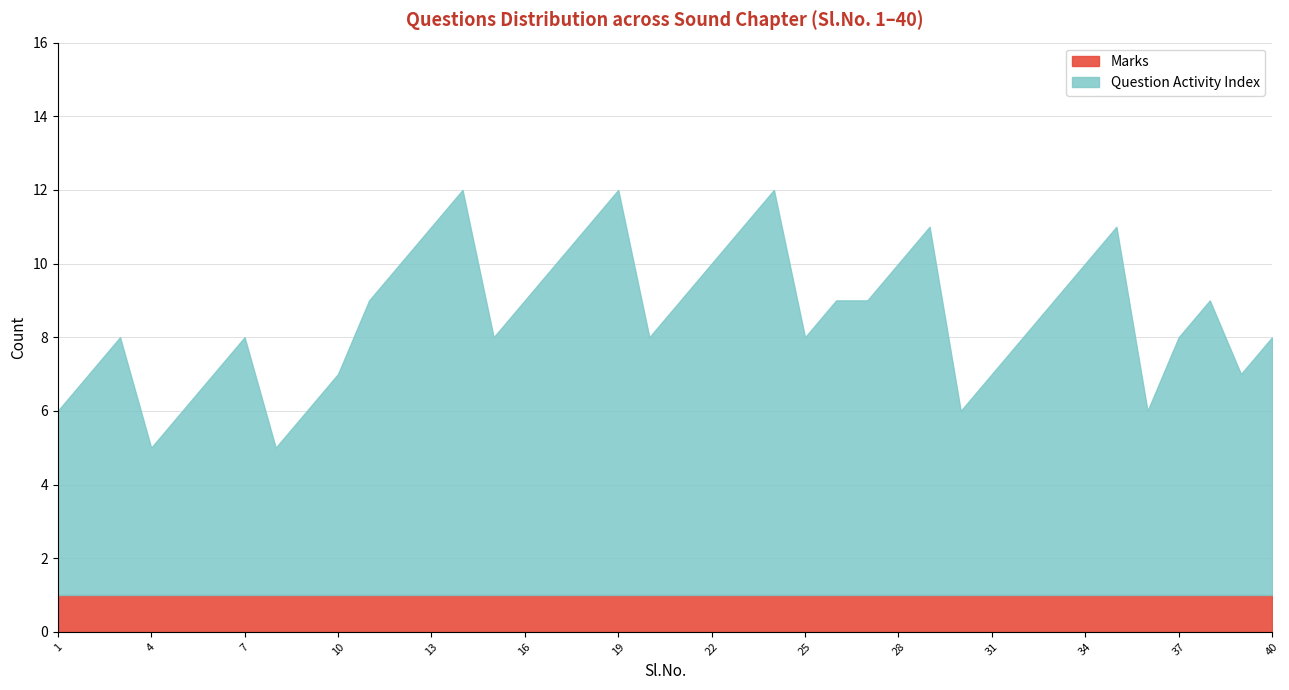

The Marks series shows 1 at 40. True or false?

True